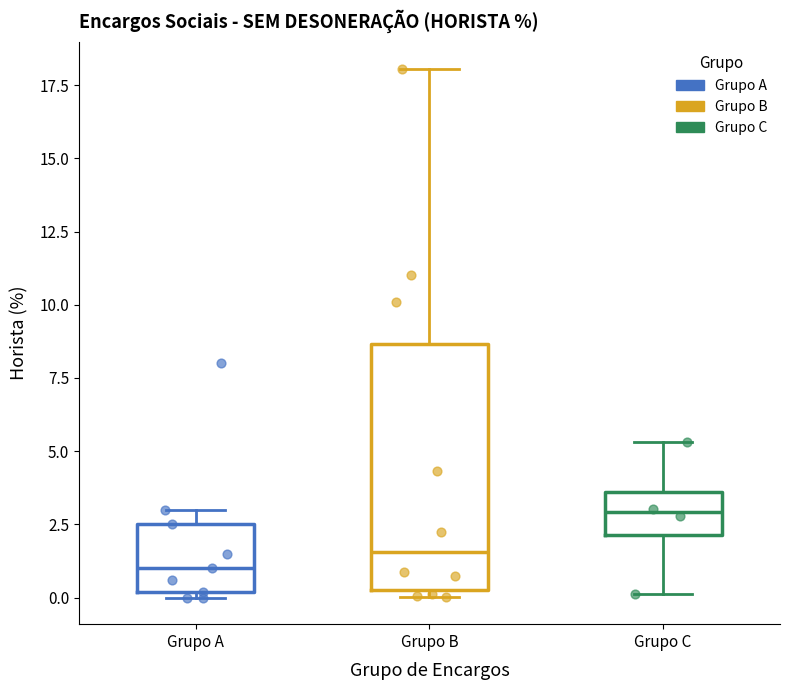

Comparing the boxes themselves (not the whiskers), which one is the tallest?

Grupo B